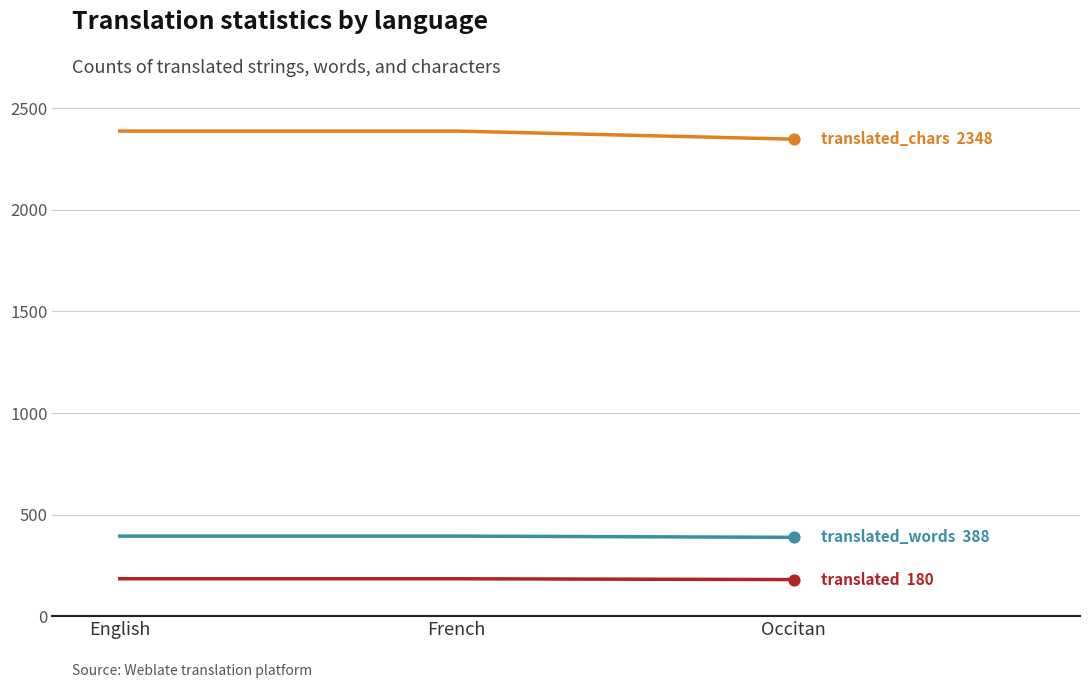

What is the spread (max minus min) of values at French?

2204